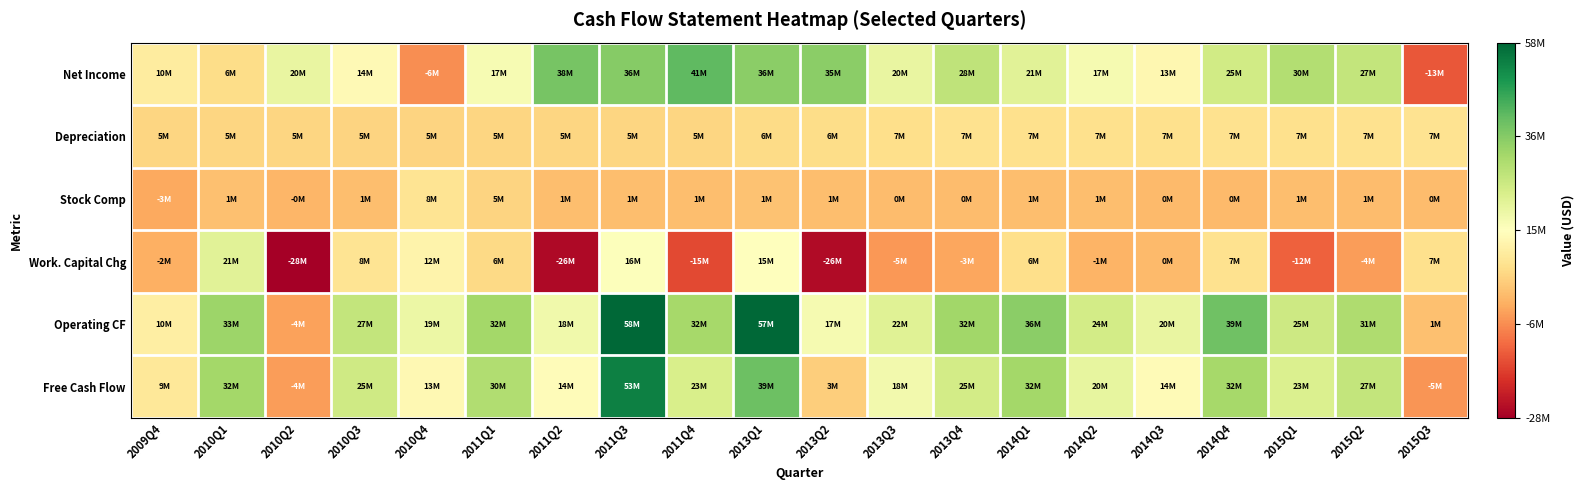

Which label corresponds to the smallest value in the chart?

2010Q2